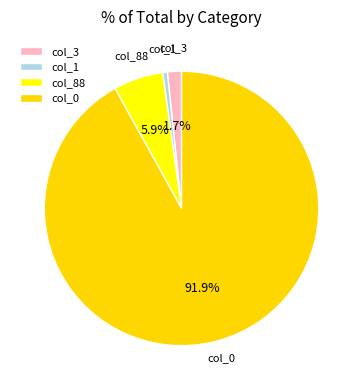

What is the change in value from col_3 to col_88?

+76